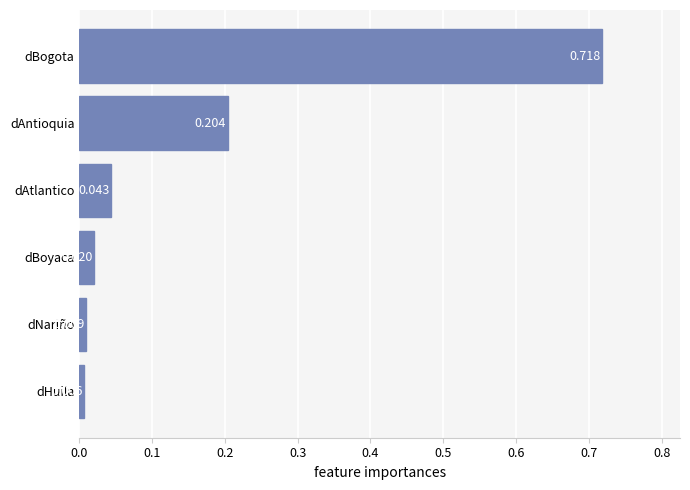

At which category does the chart reach its peak across all series?

dBogota